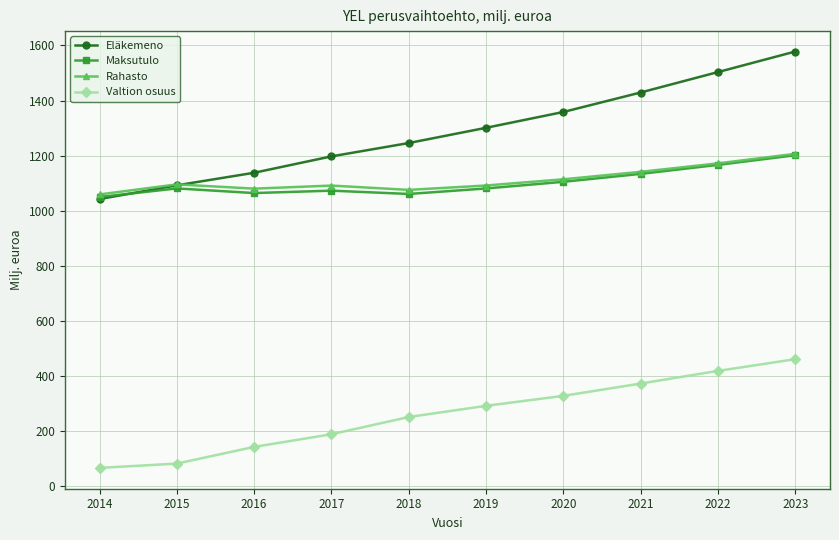

Read the Valtion osuus value at 2020.

328.3